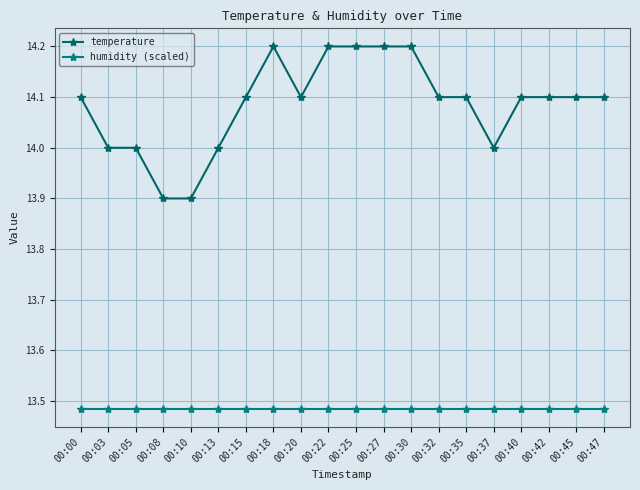

True or false: humidity (scaled) and temperature intersect in this chart.

False